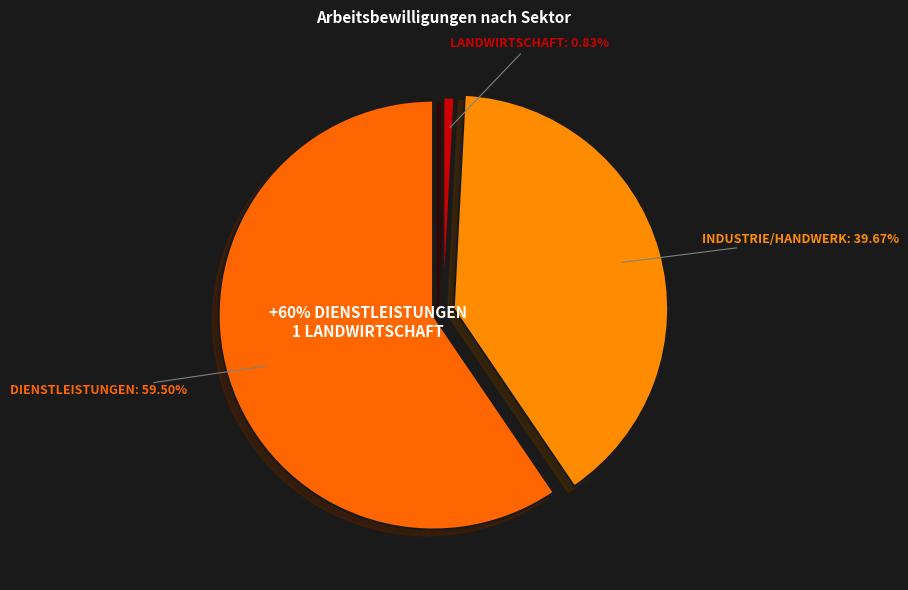

Does 3 Sektor Dienstleistungen account for over 50% of the chart?

Yes